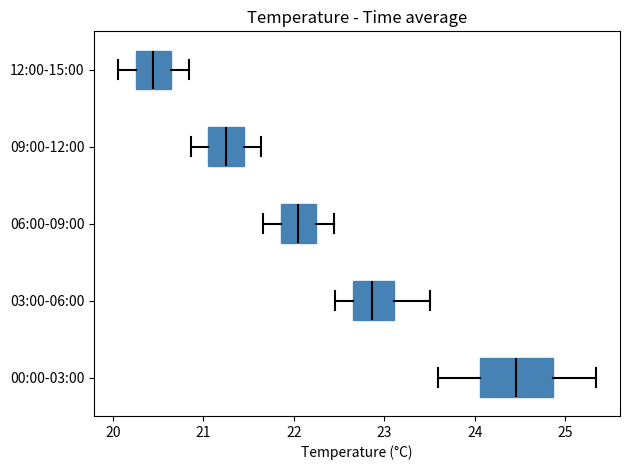

Which box's median line is the furthest to the left?

12:00-15:00